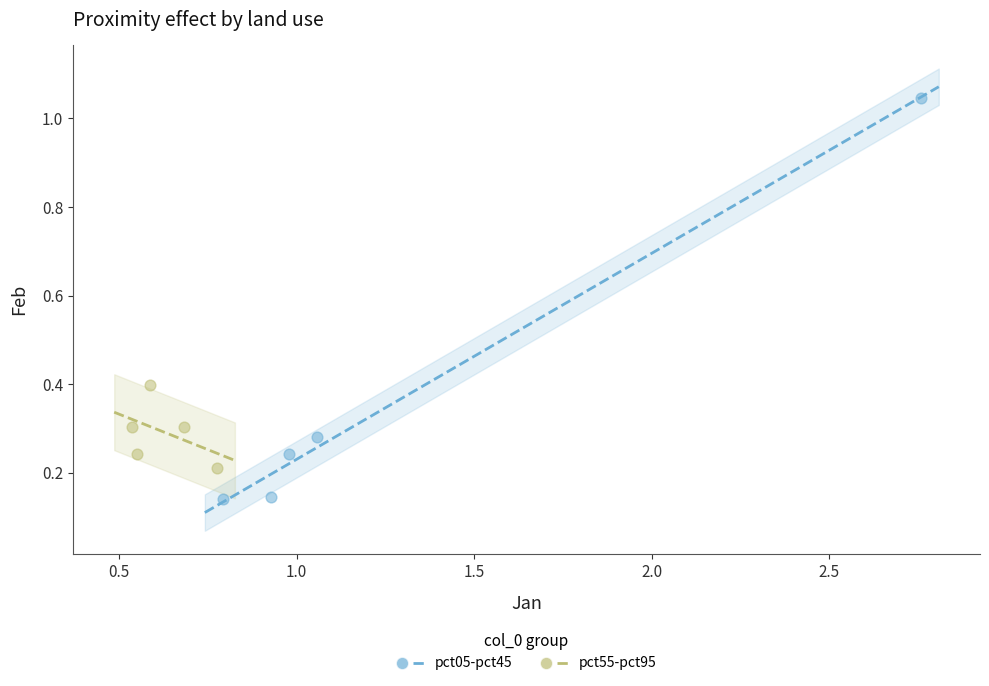

Which series contains the lowest Y value?

pct05-pct45